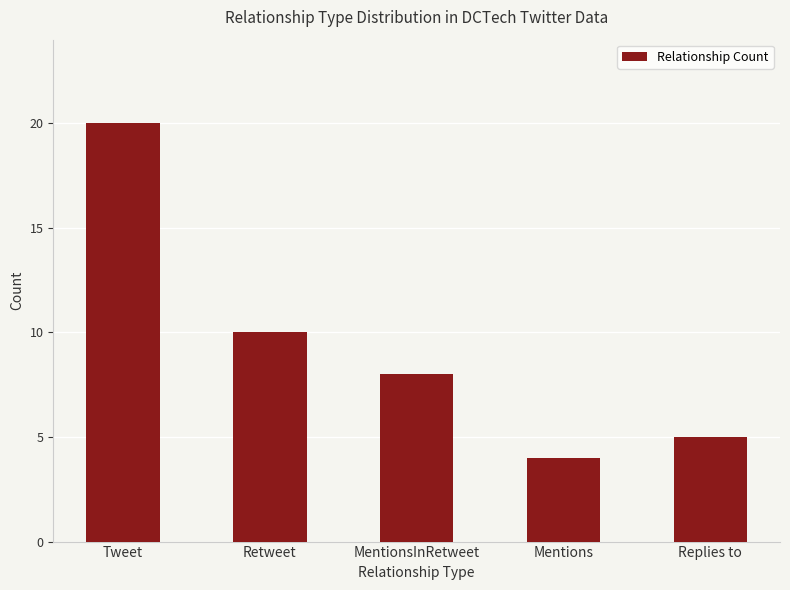

The value at Mentions is 4. True or false?

True